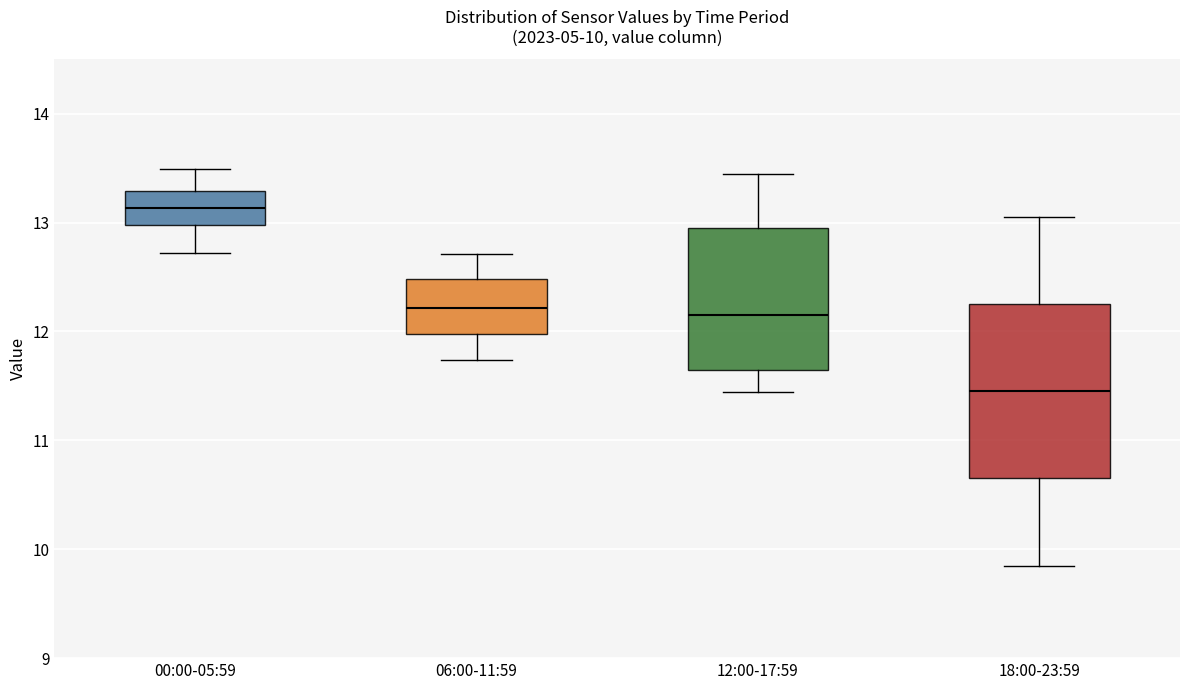

Which box is the tallest, from its lower edge to its upper edge?

18:00-23:59